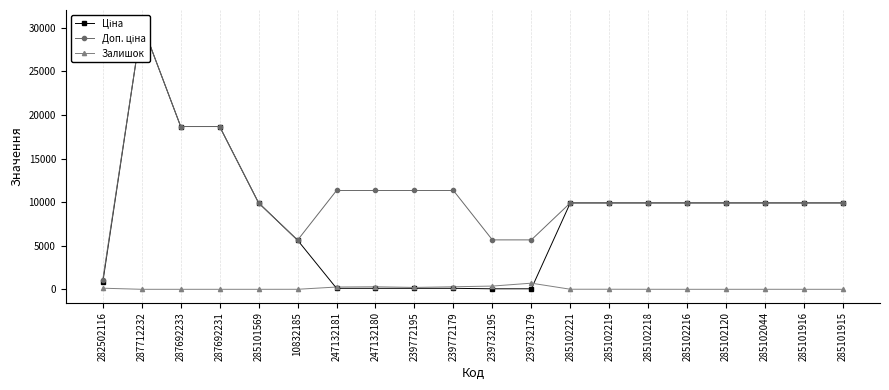

What is the greatest value displayed?

30512.3